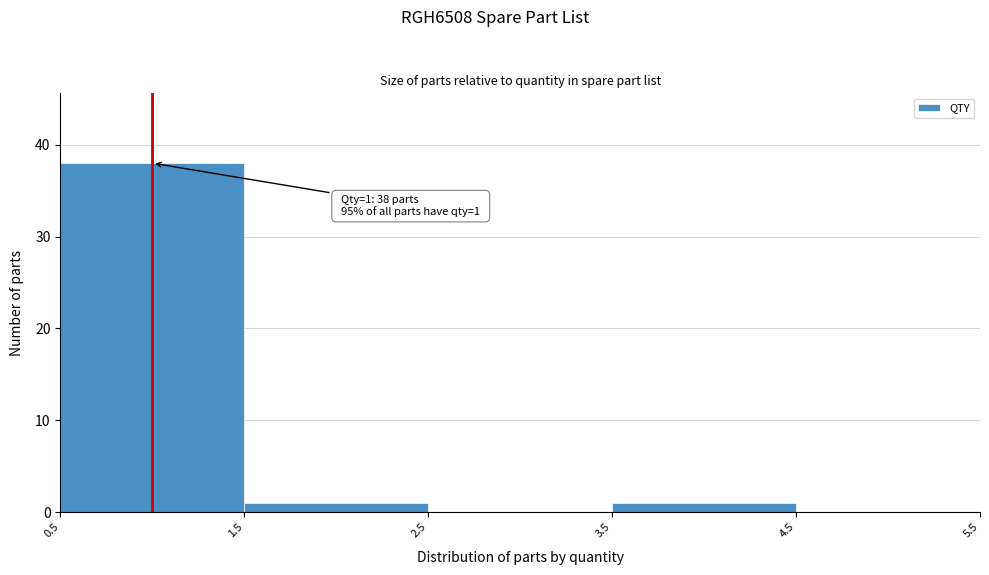

Over which range of the x-axis is the bar tallest?

0.5 to 1.5